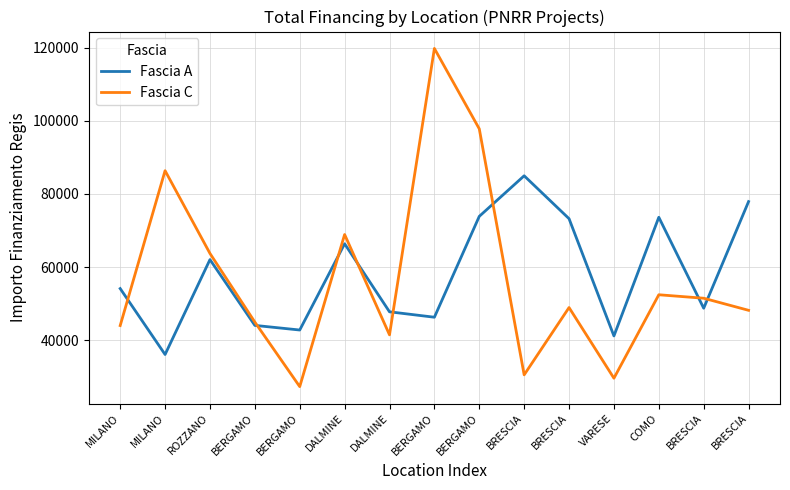

Between which two adjacent categories do Fascia A and Fascia C first intersect?

MILANO and MILANO